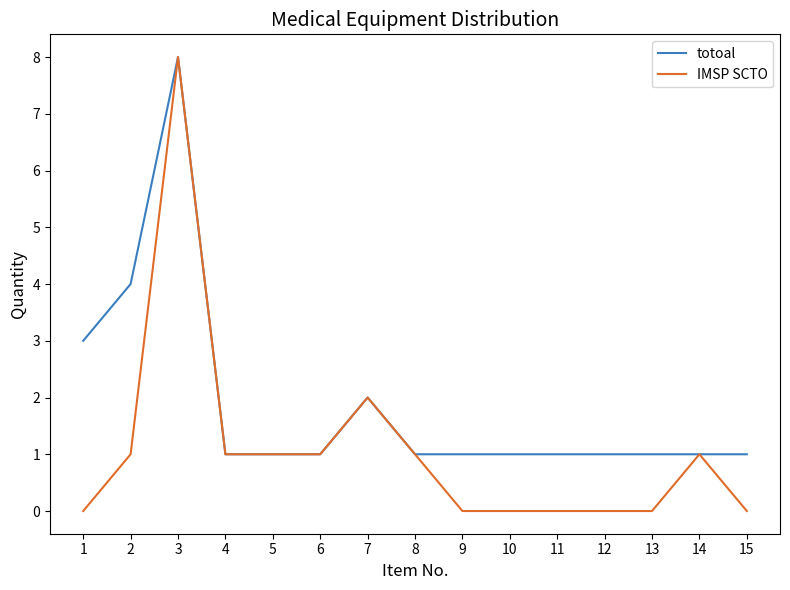

What is the spread (max minus min) of values at 2?

3